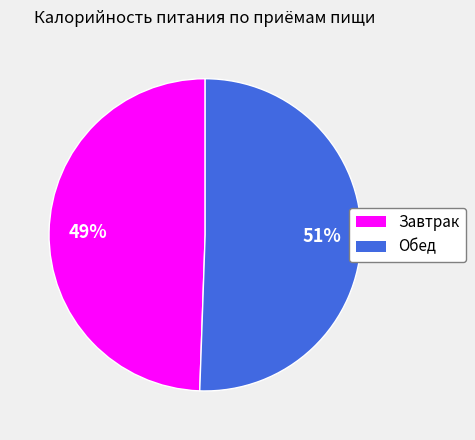

Is it true that Завтрак is 39% of the pie?

False